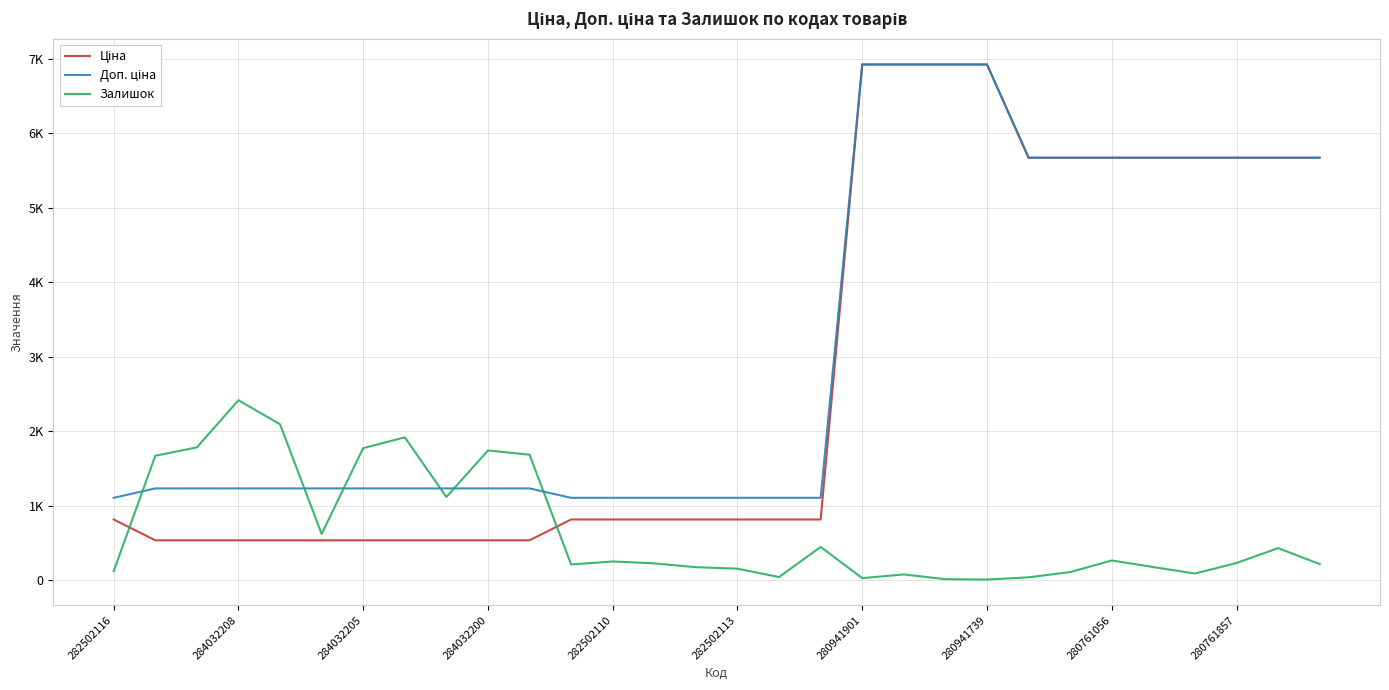

Is this an area chart (filled region under the line)?

No